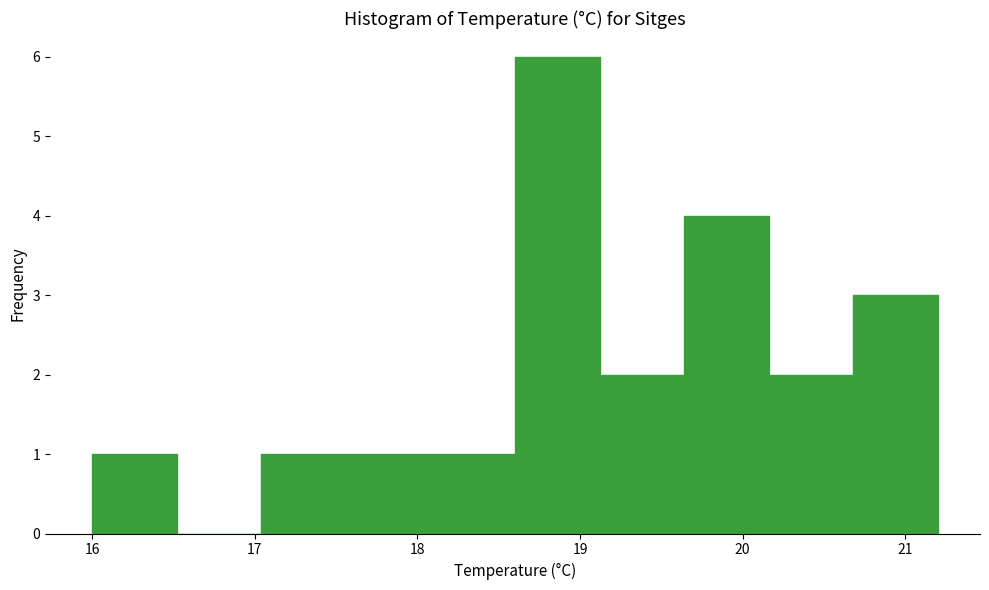

Reading left to right, transcribe this chart: for each bar, give the range it covers on the x-axis and its height. Neither the bar edges nor the heights are printed on the chart, so give them approximately, as read against the axes.

16.00 to 16.52: 1
16.52 to 17.04: 0
17.04 to 17.56: 1
17.56 to 18.08: 1
18.08 to 18.60: 1
18.60 to 19.12: 6
19.12 to 19.64: 2
19.64 to 20.16: 4
20.16 to 20.68: 2
20.68 to 21.20: 3